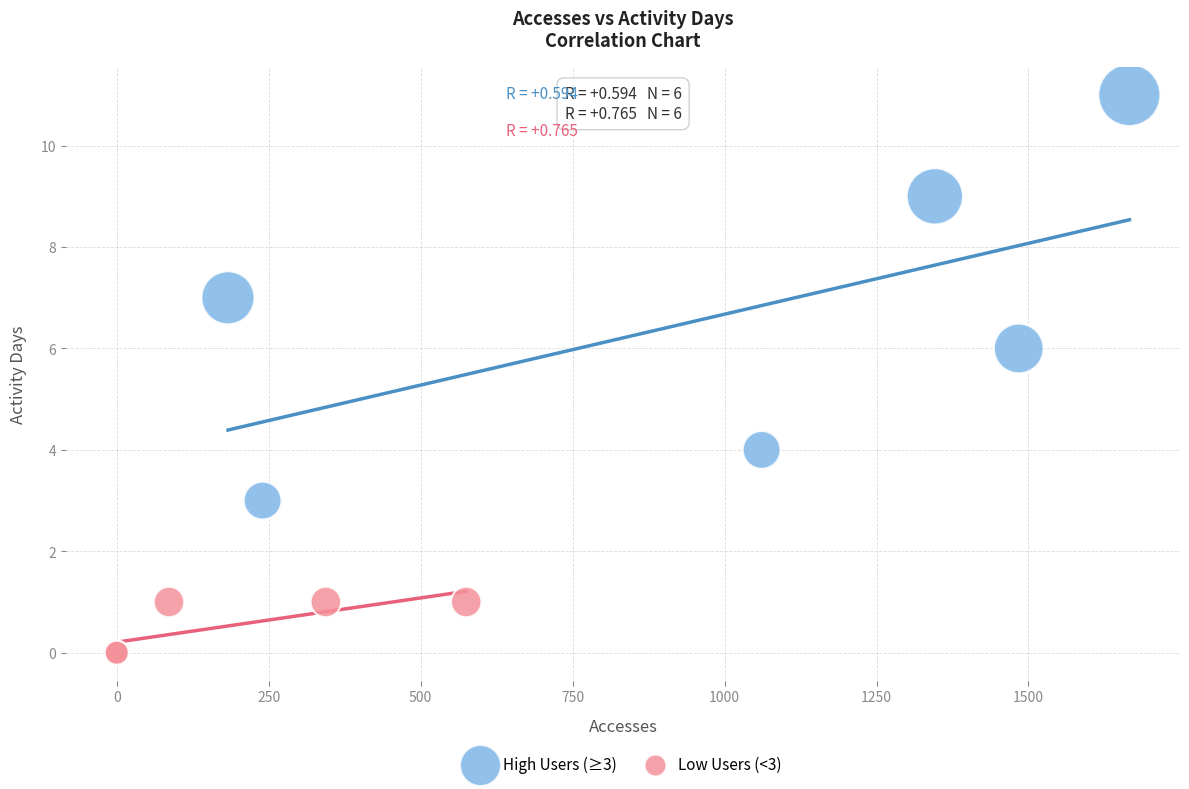

Which series contains the lowest Y value?

Low Users (<3)